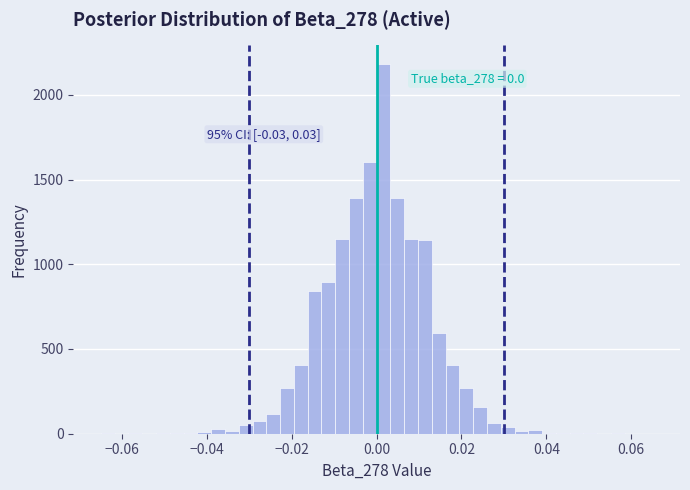

Read against the x-axis, roughly where is the centre of the tallest bar?

0.002